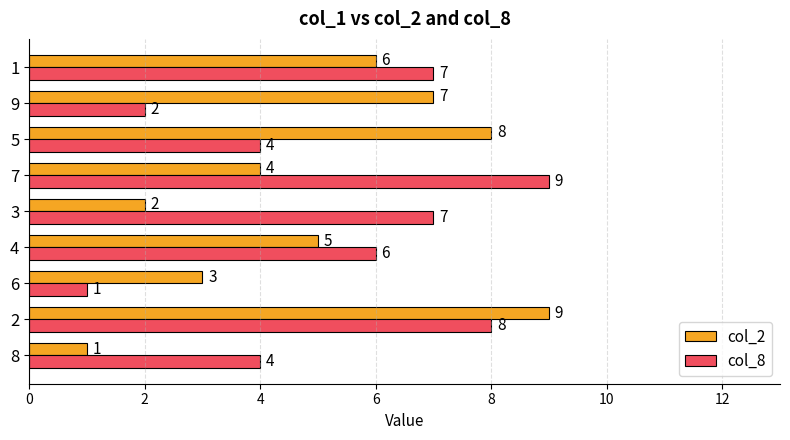

At 4, list the series in order from smallest to largest.

col_2, col_8